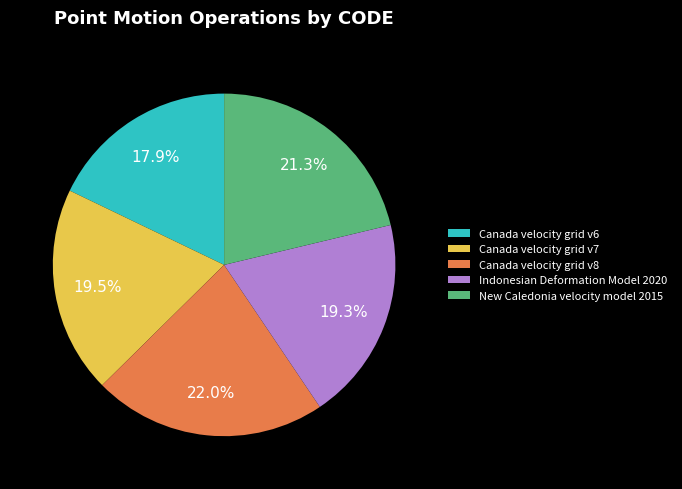

Does any single category account for the majority?

No